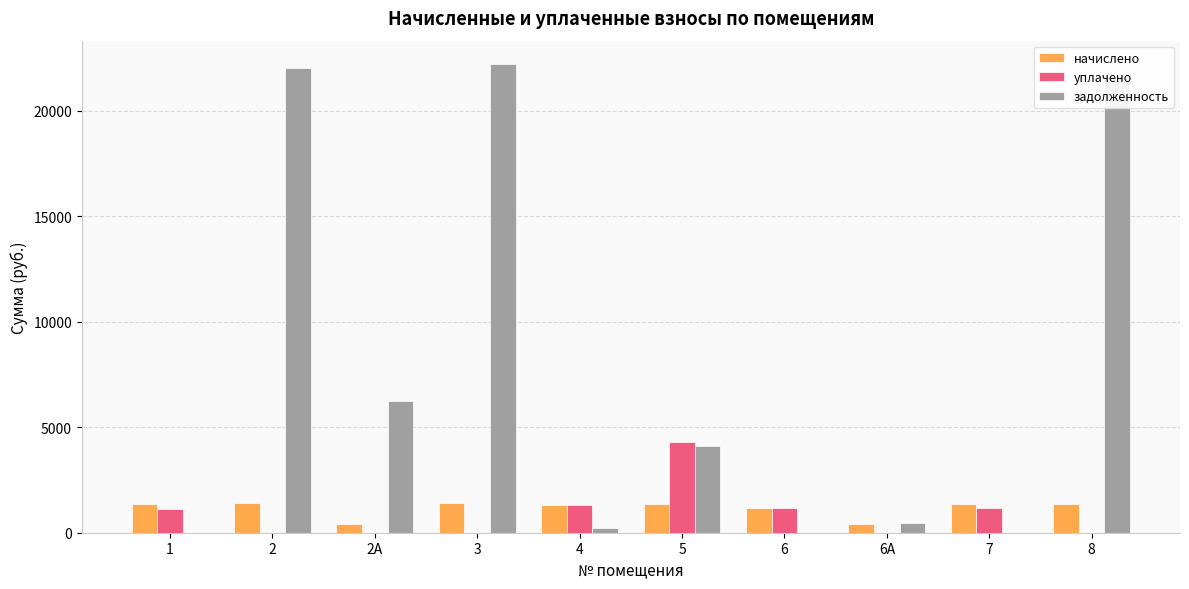

What is the highest value of the уплачено series?

4279.4